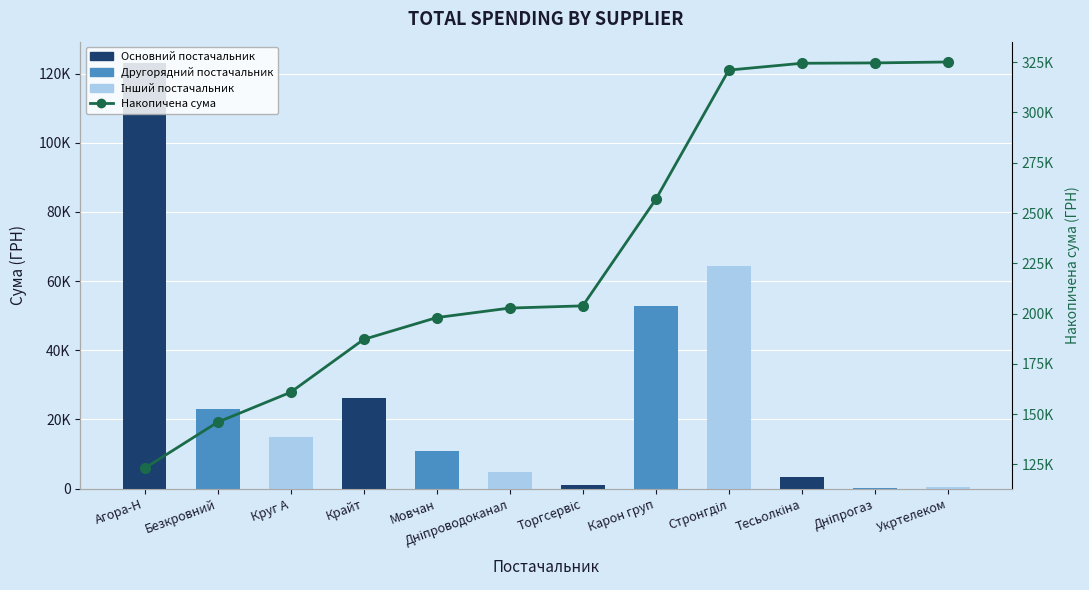

Is it true that Накопичена сума equals 123069.0 at Агора-Н?

True